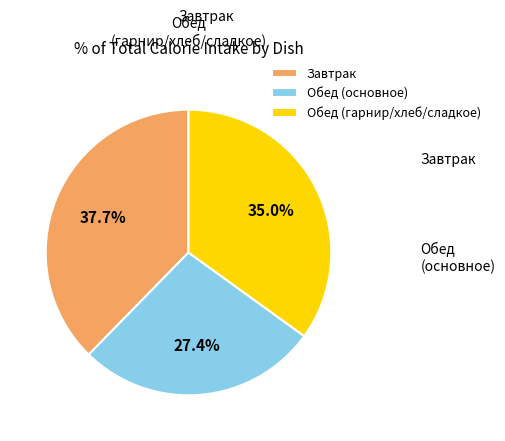

What is the largest slice in the pie chart?

Завтрак